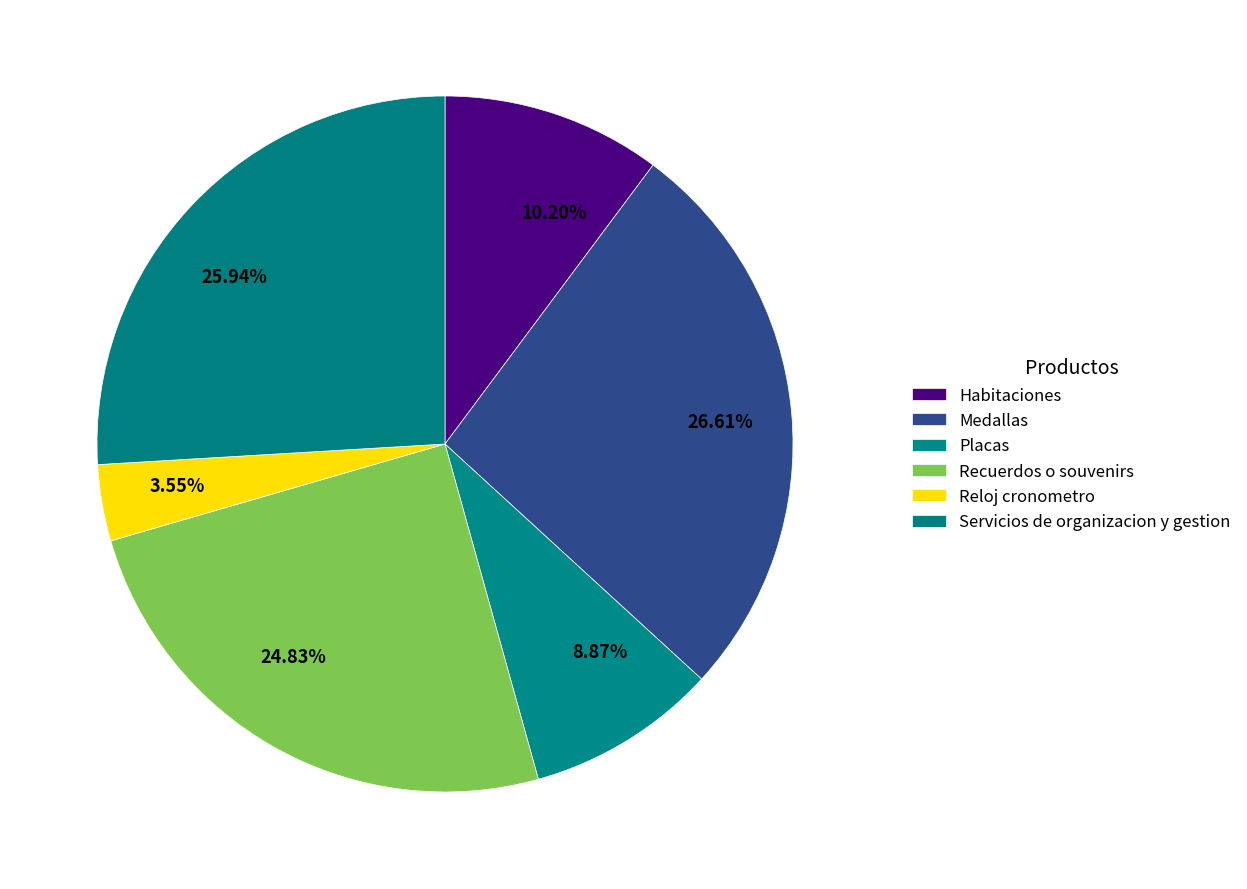

How many slices are in this pie chart?

6